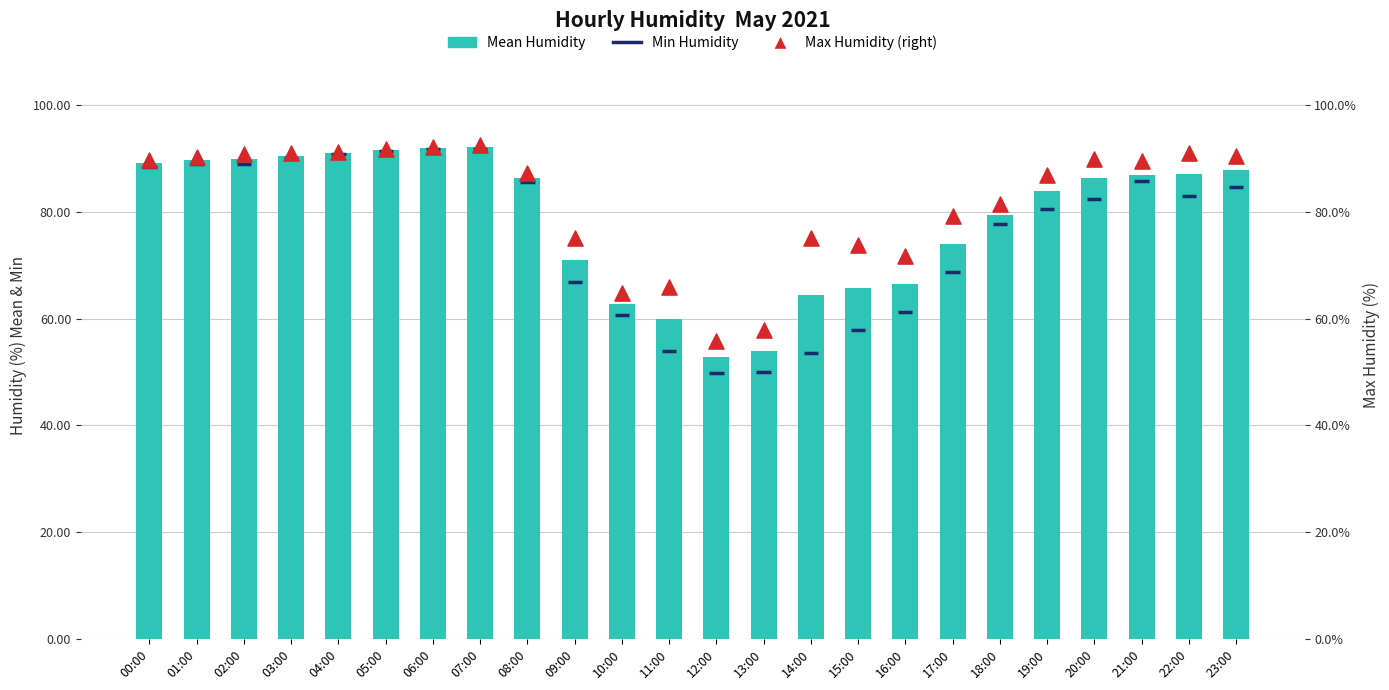

At which category is the sum across all series the highest?

07:00